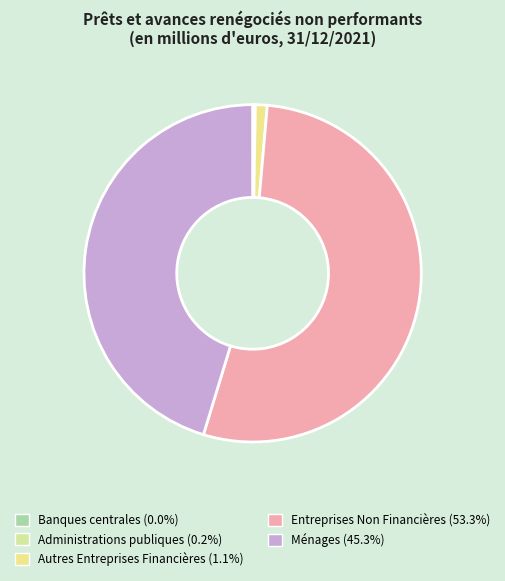

How many segments does this pie chart have?

5